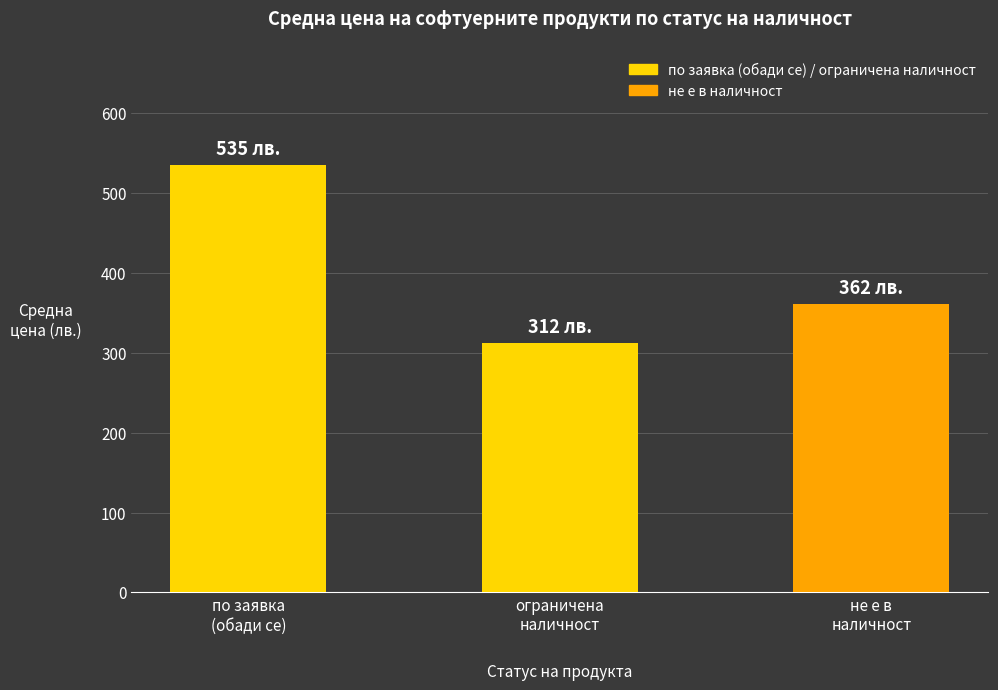

What is the greatest value displayed?

535.5